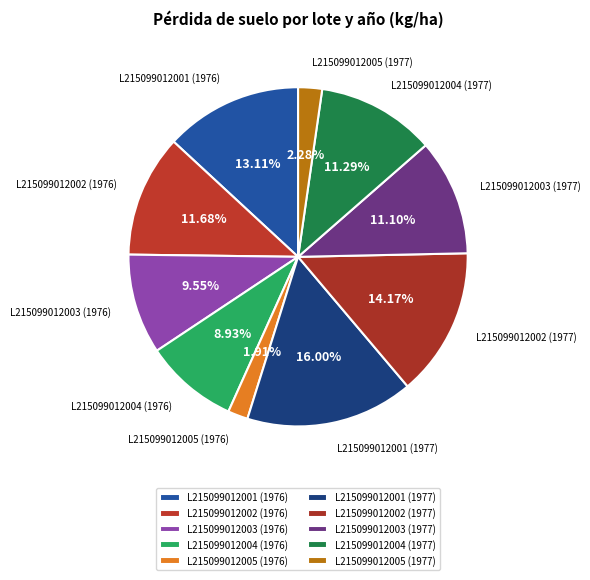

To the nearest percent, what portion does L215099012004 (1977) represent?

11%